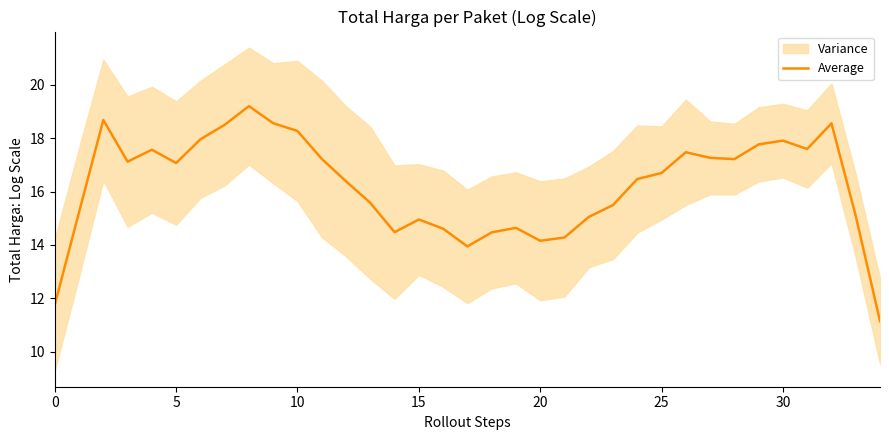

Count the number of values greater than 16.

20